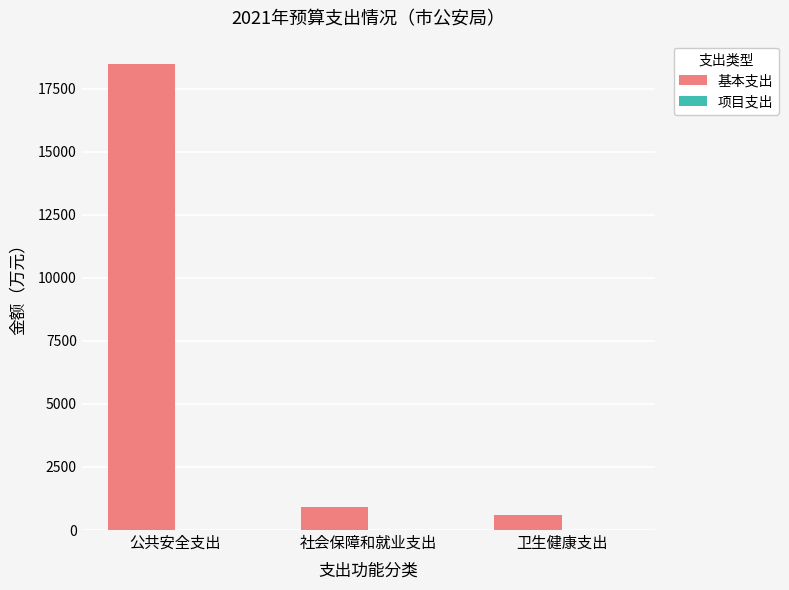

What is the change in value from 公共安全支出 to 卫生健康支出?

-17860.3